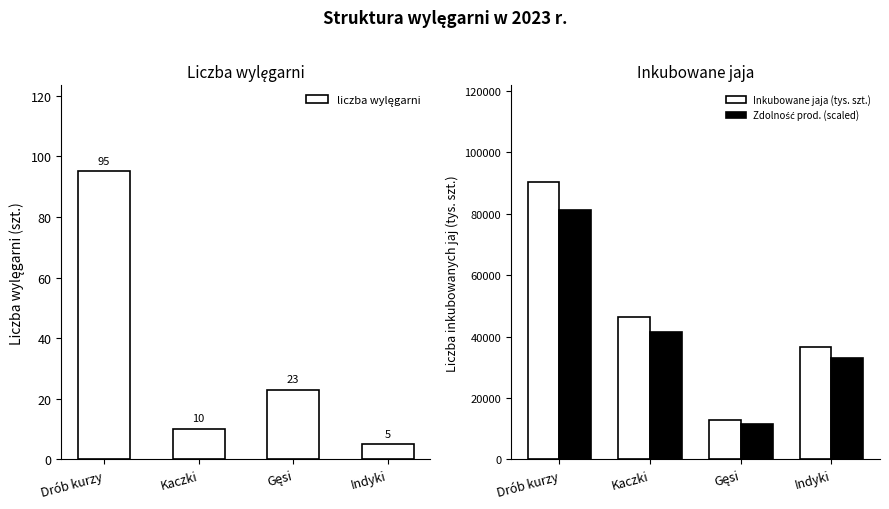

Is it true that Inkubowane jaja (tys. szt.) equals 30316.7 at Kaczki?

False